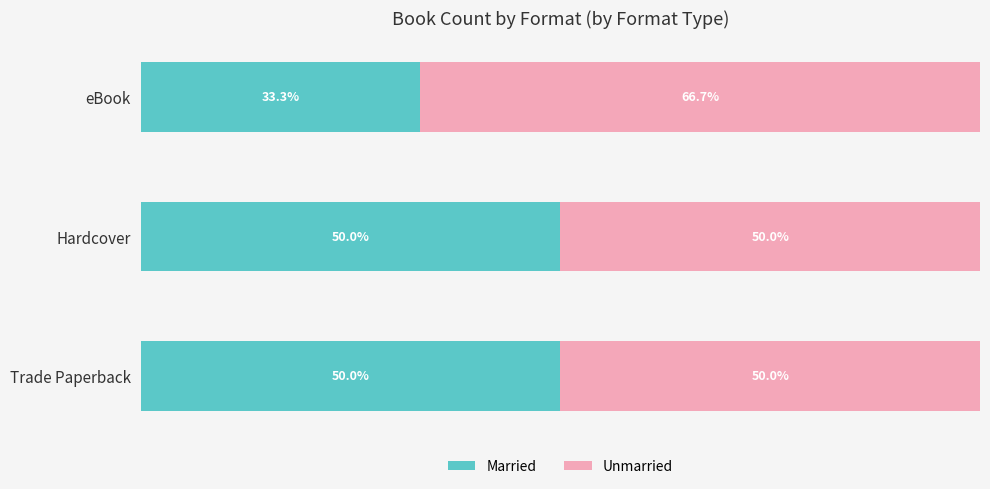

Where is Married nearest to the value 41?

eBook